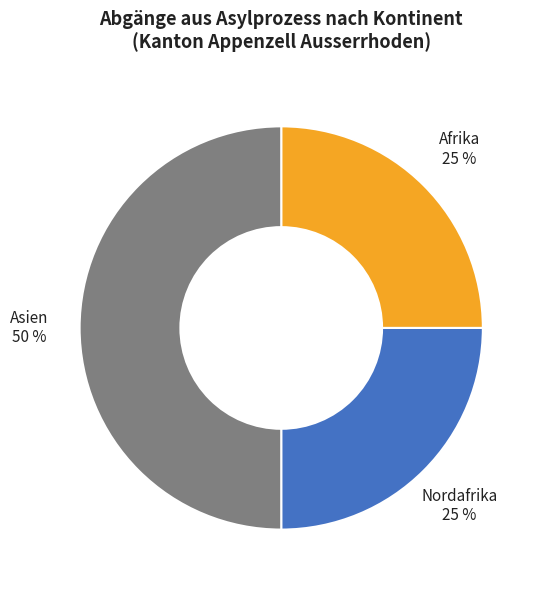

How many slices are in this pie chart?

3